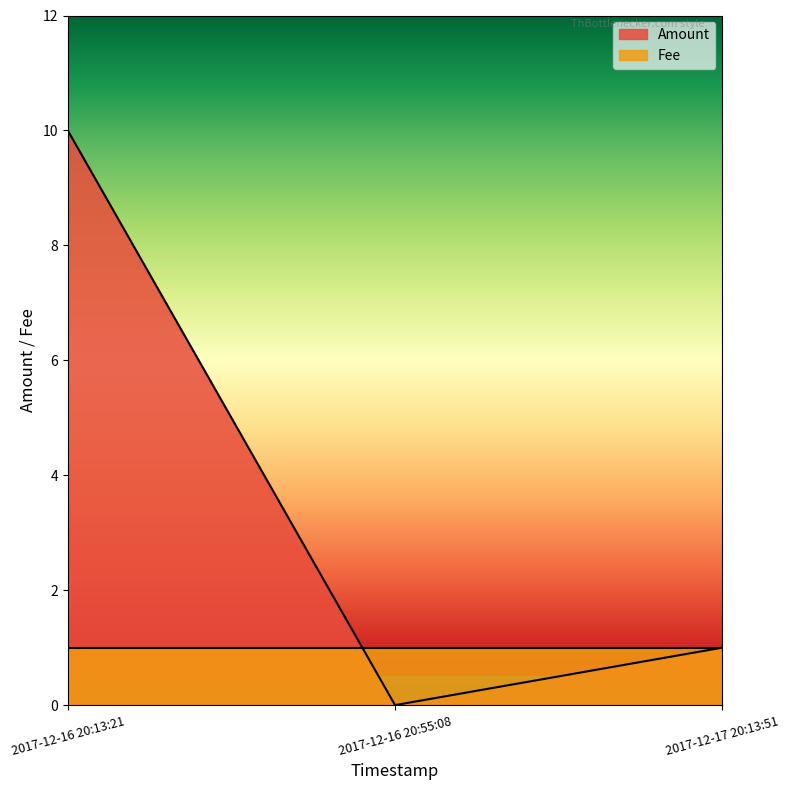

What is the value of the 3rd point from the left?

1